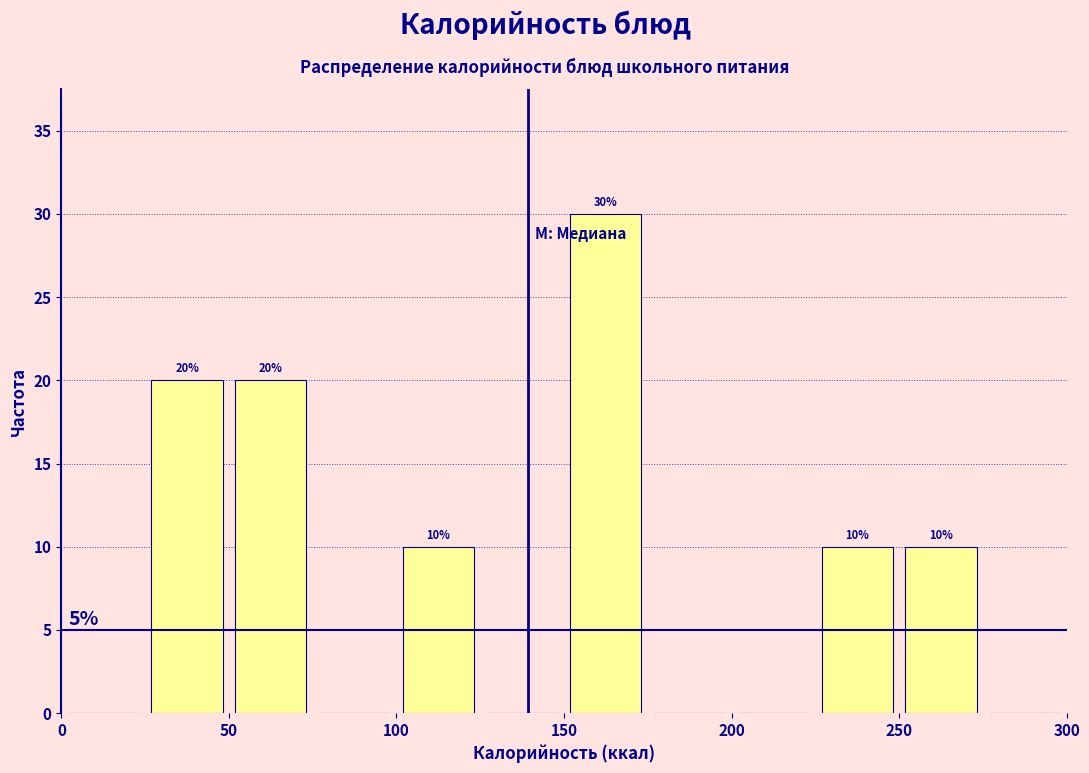

Which range on the x-axis has the tallest bar?

150 to 175